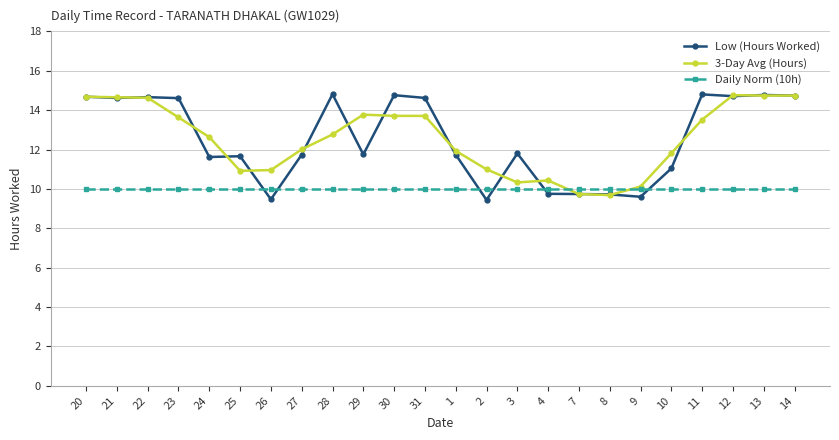

Is this an area chart (filled region under the line)?

No